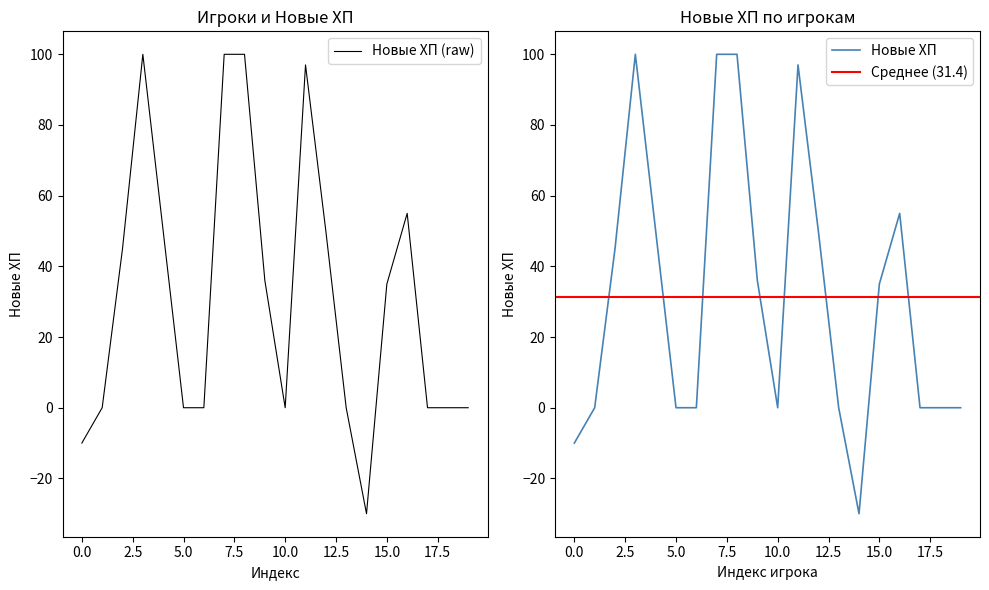

What is the highest value of the Новые ХП (raw) series?

100